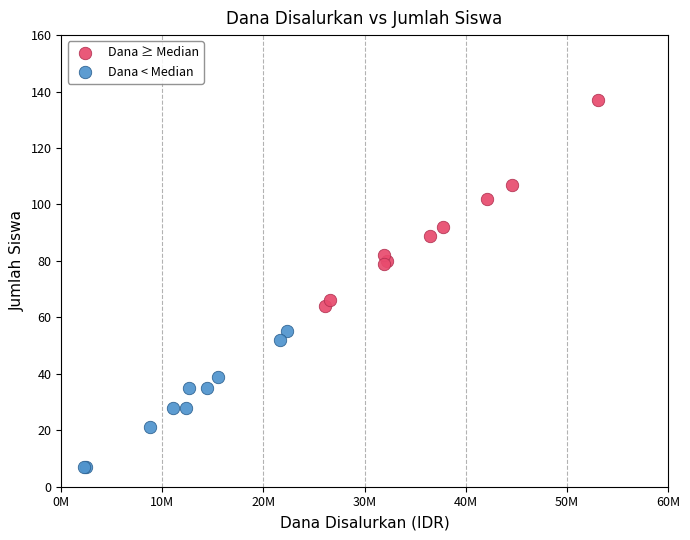

Which series has the largest Y range (max minus min)?

Dana ≥ Median